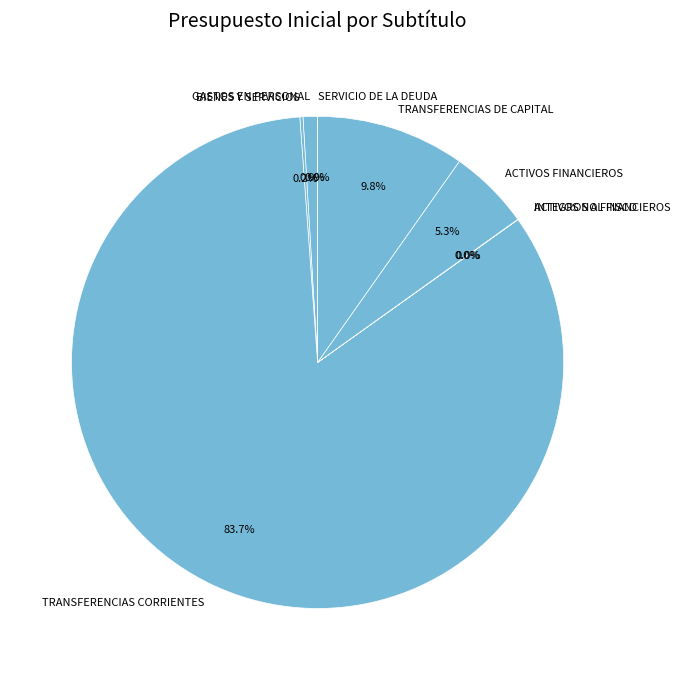

Which slice represents more than half of the pie?

TRANSFERENCIAS CORRIENTES